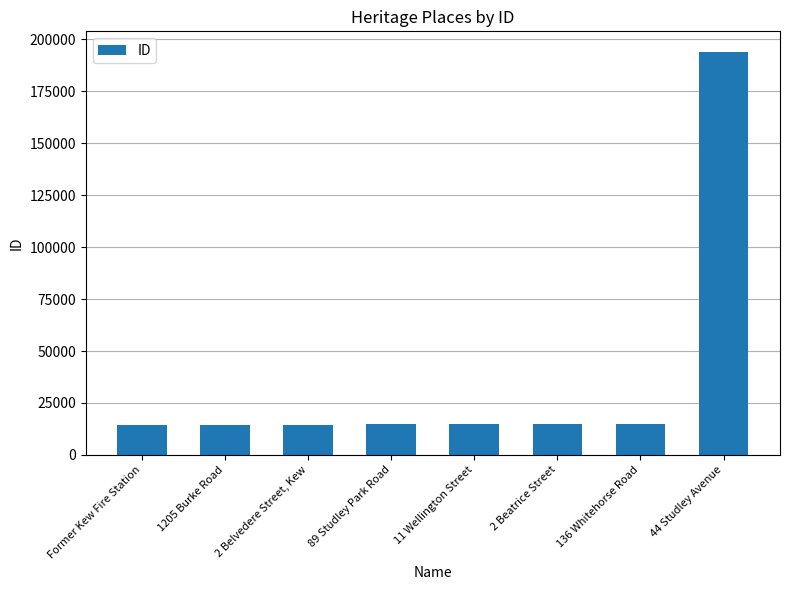

At which category does the chart reach its peak across all series?

44 Studley Avenue